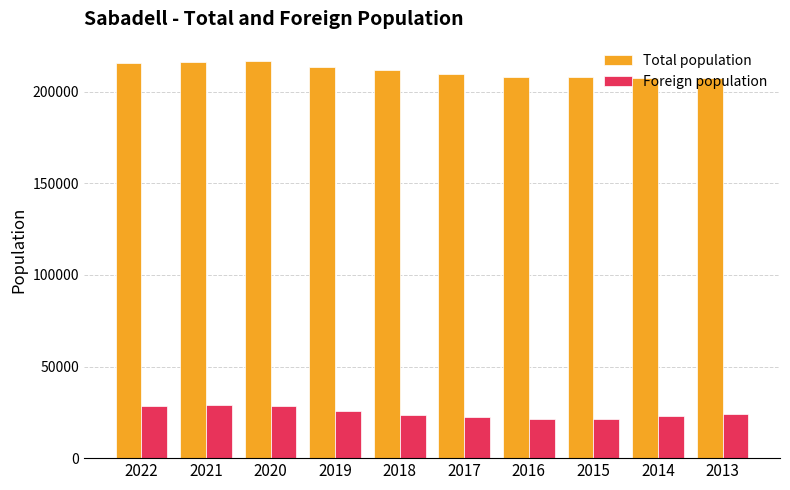

The Foreign population series shows 28632 at 2022. True or false?

True